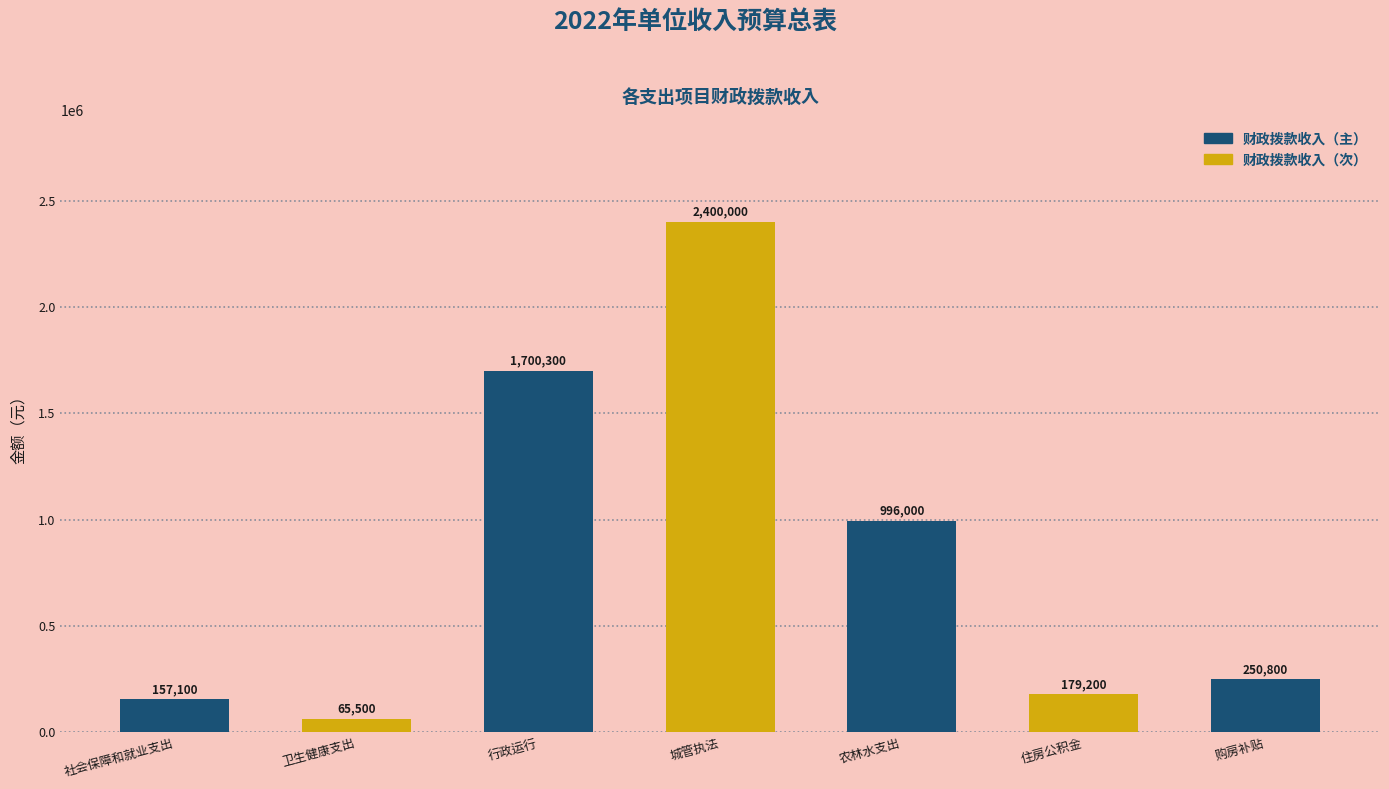

What is the value of the 1st bar from the left?

157100